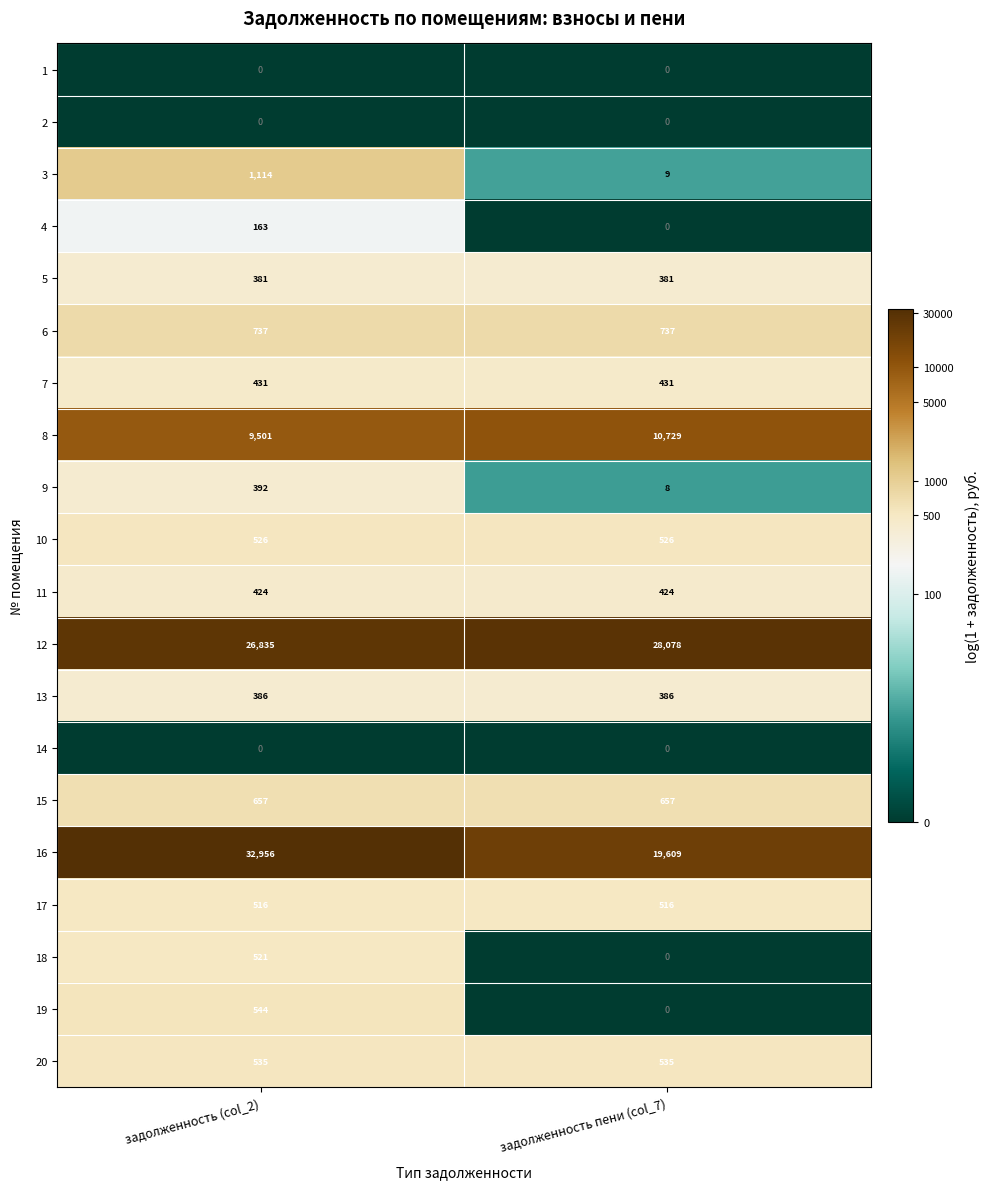

The 10 series shows 526 at задолженность (col_2). True or false?

True